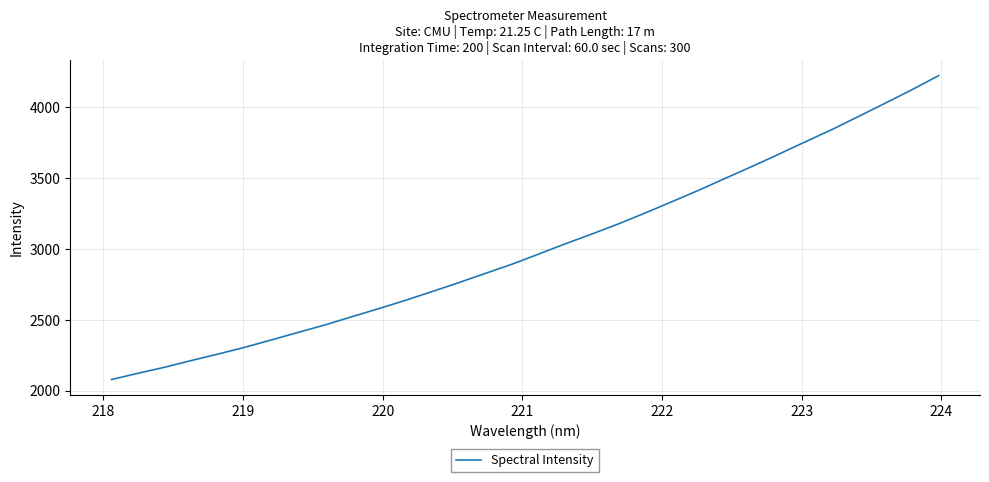

Reading right to left, what are all the values shown in this chart?

4220.2	4121.0	4026.2	3933.0	3840.5	3753.9	3666.4	3580.2	3496.8	3412.4	3332.5	3252.8	3176.1	3104.5	3034.9	2962.8	2891.2	2826.5	2760.9	2698.1	2636.3	2577.6	2521.2	2463.6	2411.3	2358.2	2306.2	2258.5	2212.9	2165.5	2123.0	2078.6